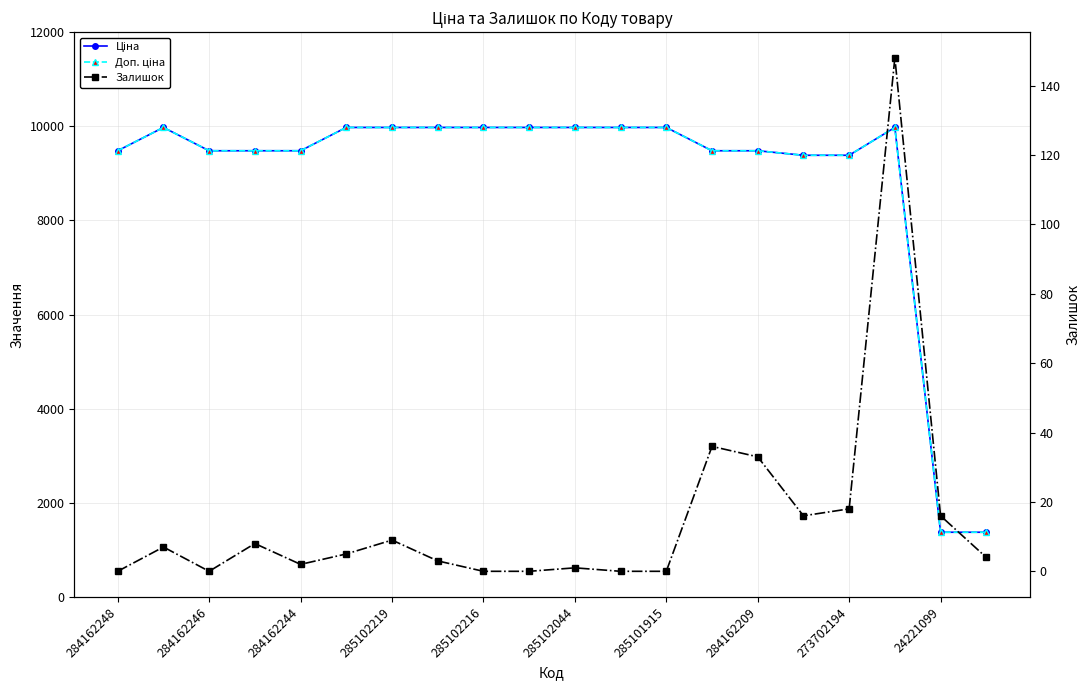

How many lines are shown in the chart?

3